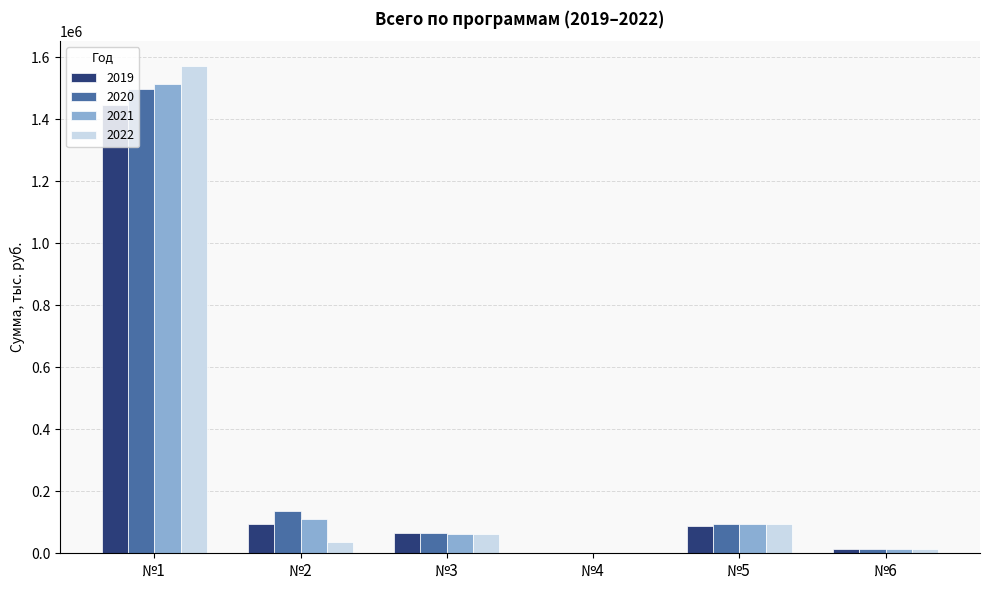

What is the greatest value displayed?

1573279.7